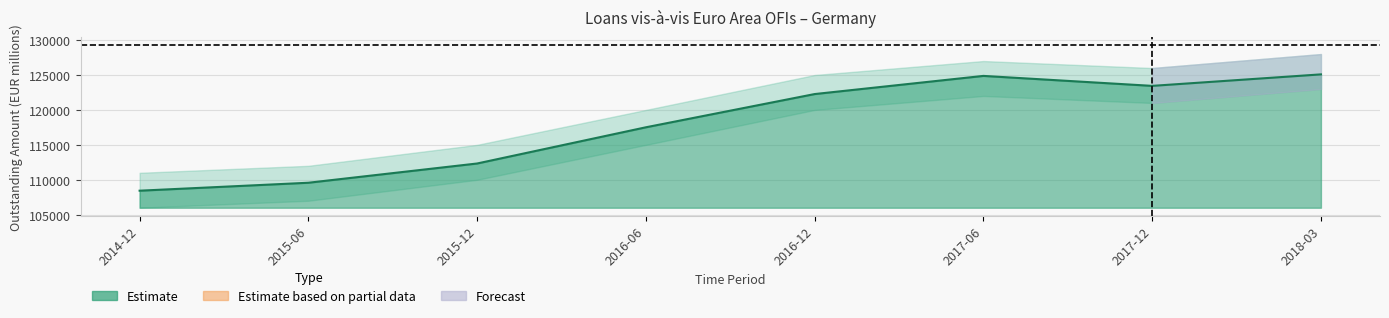

List the labels in order of value, largest first.

2018-03, 2017-06, 2017-12, 2016-12, 2016-06, 2015-12, 2015-06, 2014-12